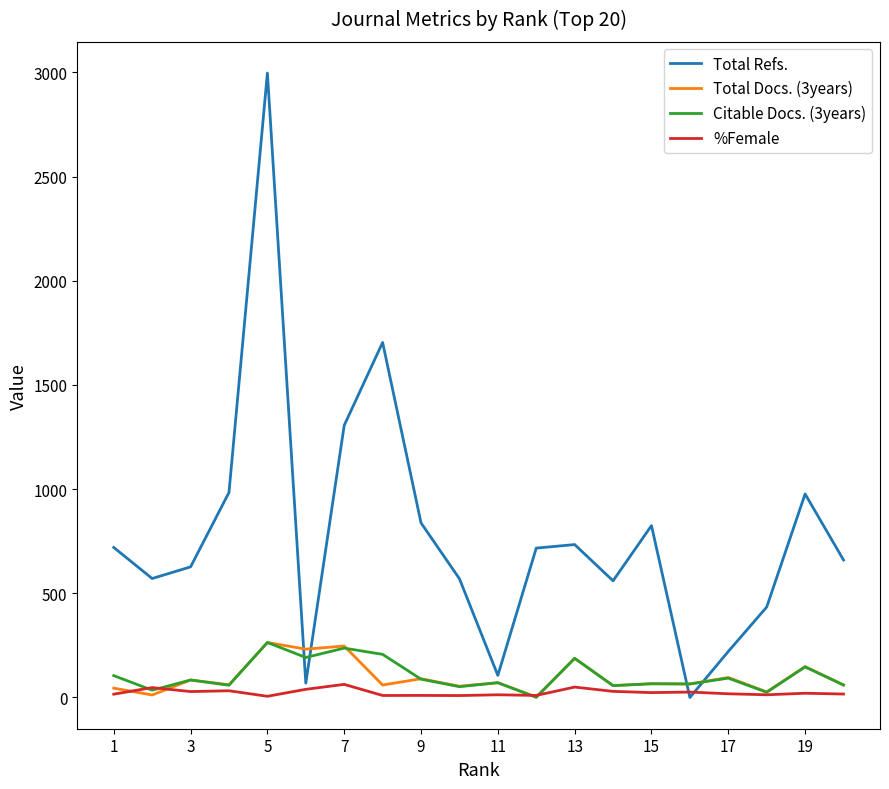

Which series has the largest range (max minus min)?

Total Refs.